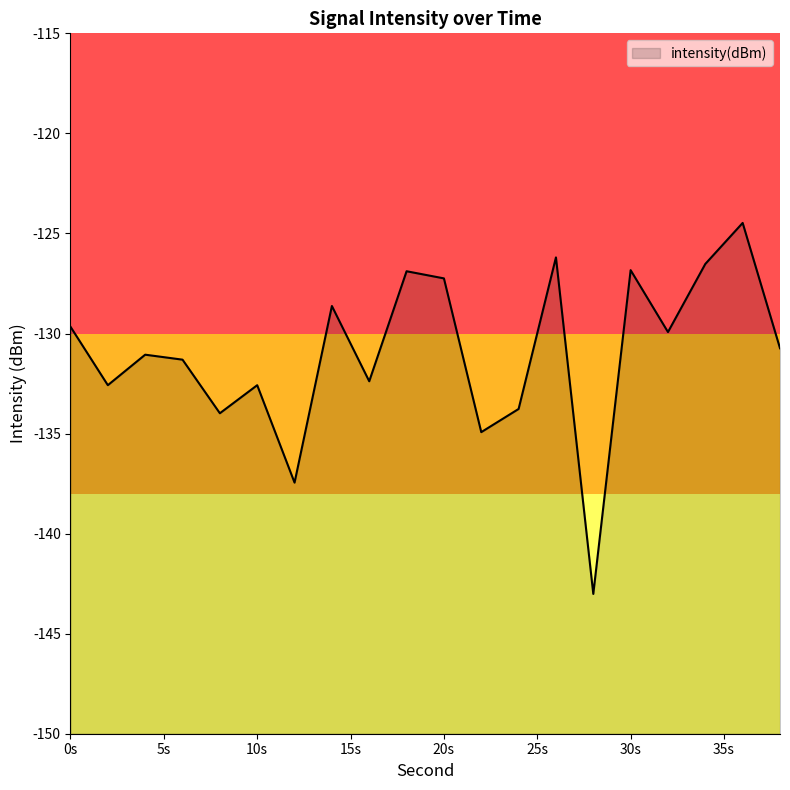

What is the minimum value shown in the chart?

-143.0